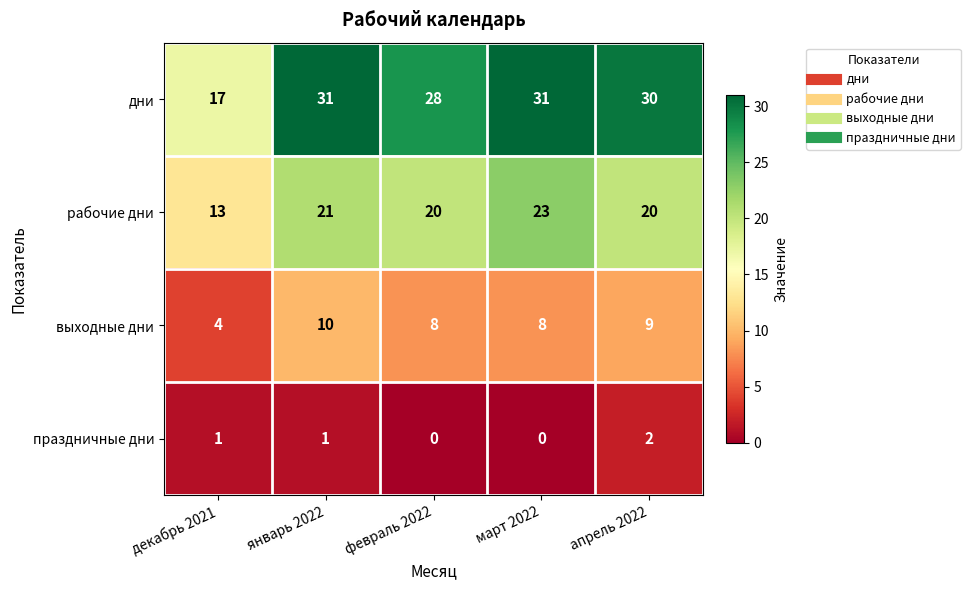

Rank the series by their average value, from highest to lowest.

дни, рабочие дни, выходные дни, праздничные дни